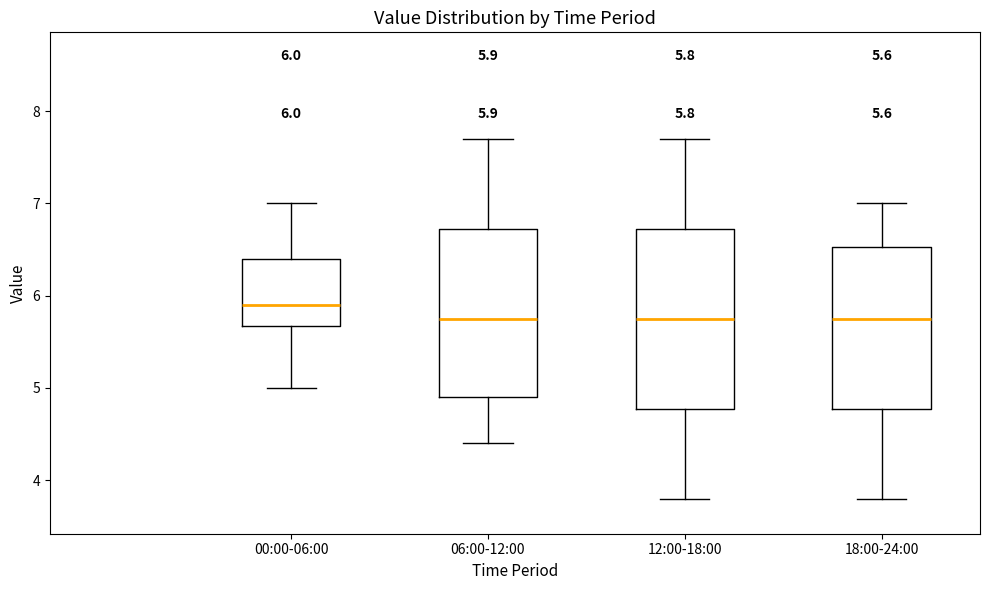

Comparing the boxes themselves (not the whiskers), which one is the tallest?

12:00-18:00